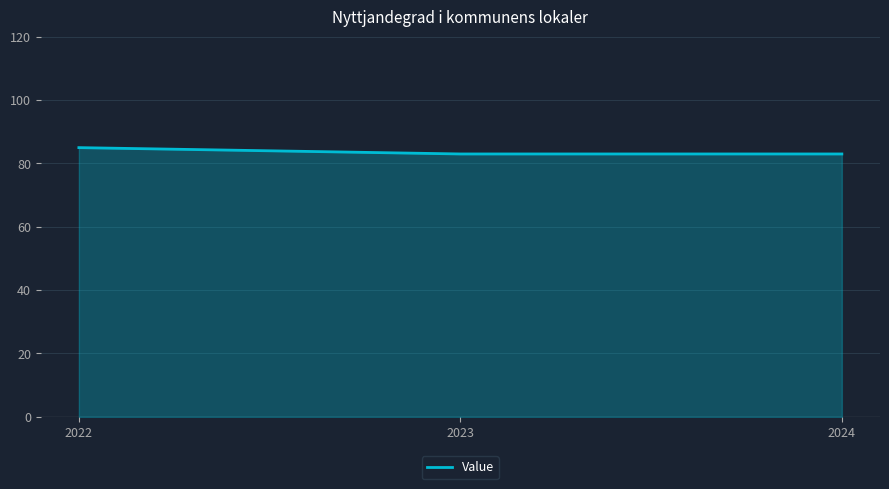

How many lines are shown in the chart?

1